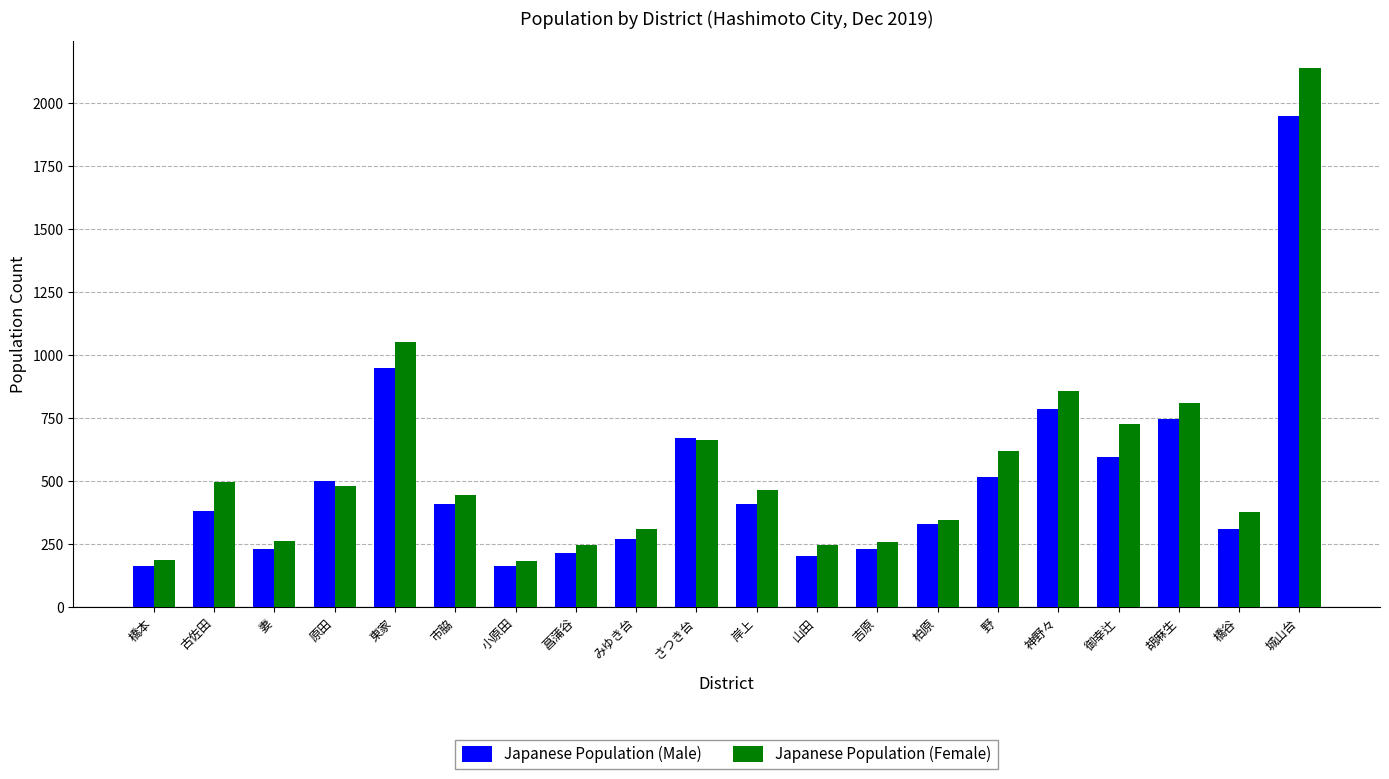

What value does the Japanese Population (Male) series have at 菖蒲谷?

214